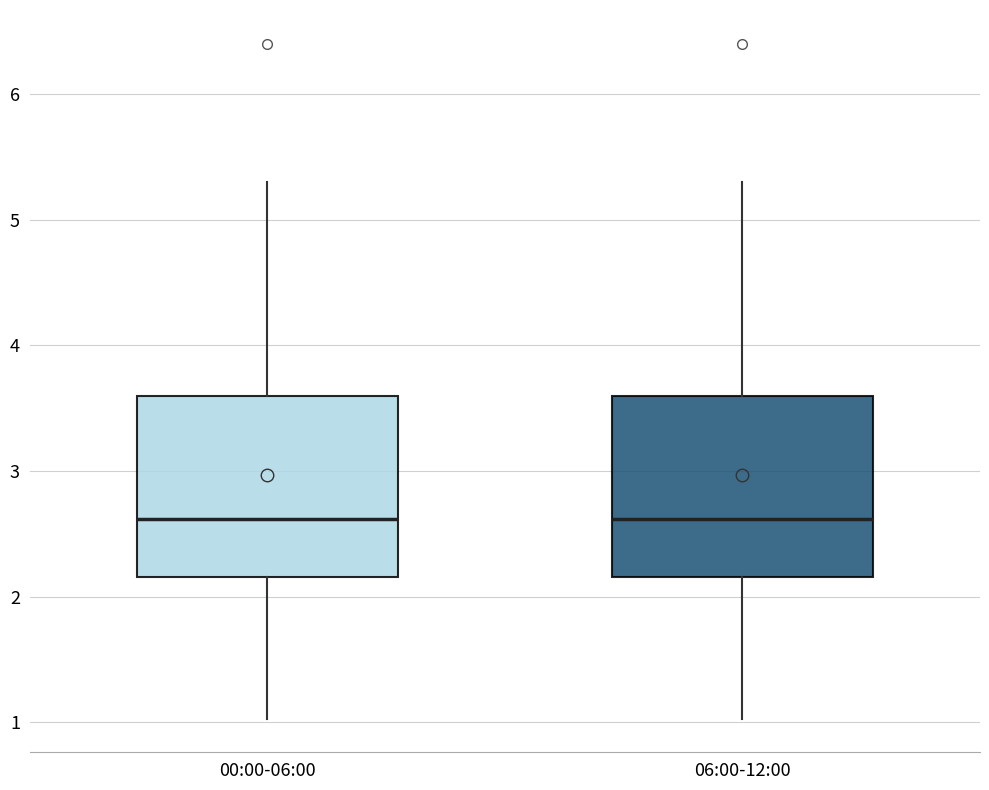

Where does the upper whisker of the box for 00:00-06:00 end on the y-axis? The values are not printed on the chart, so give them approximately, as read against the axis.

5.3